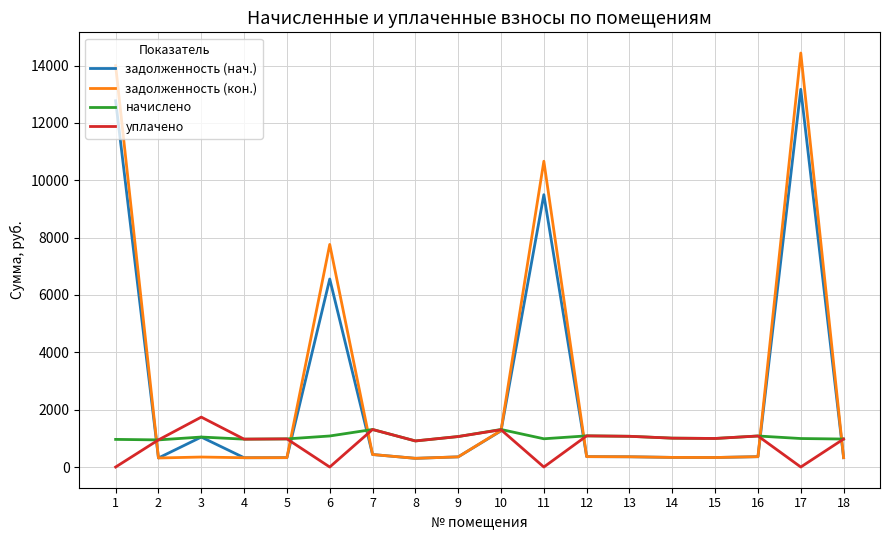

How many values in the задолженность (нач.) series are below 360?

9